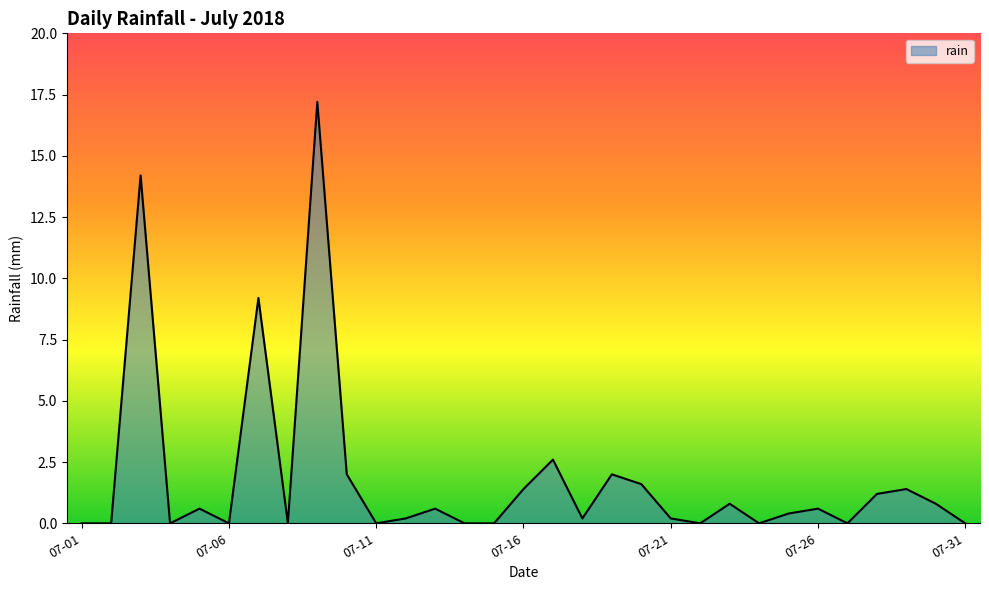

What is the maximum value shown in the chart?

17.2